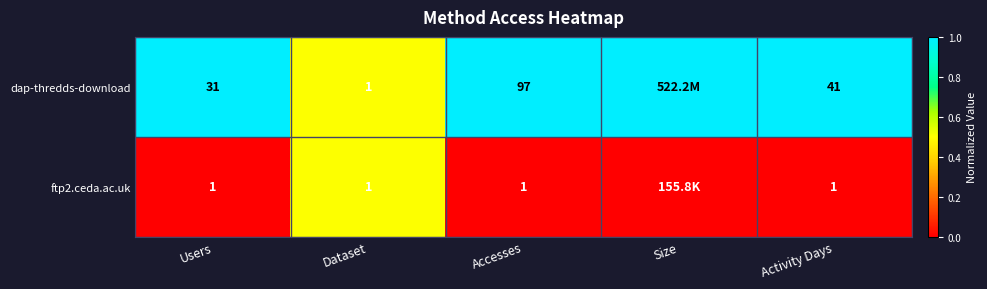

The value of ftp2.ceda.ac.uk at Activity Days is 1. True or false?

True